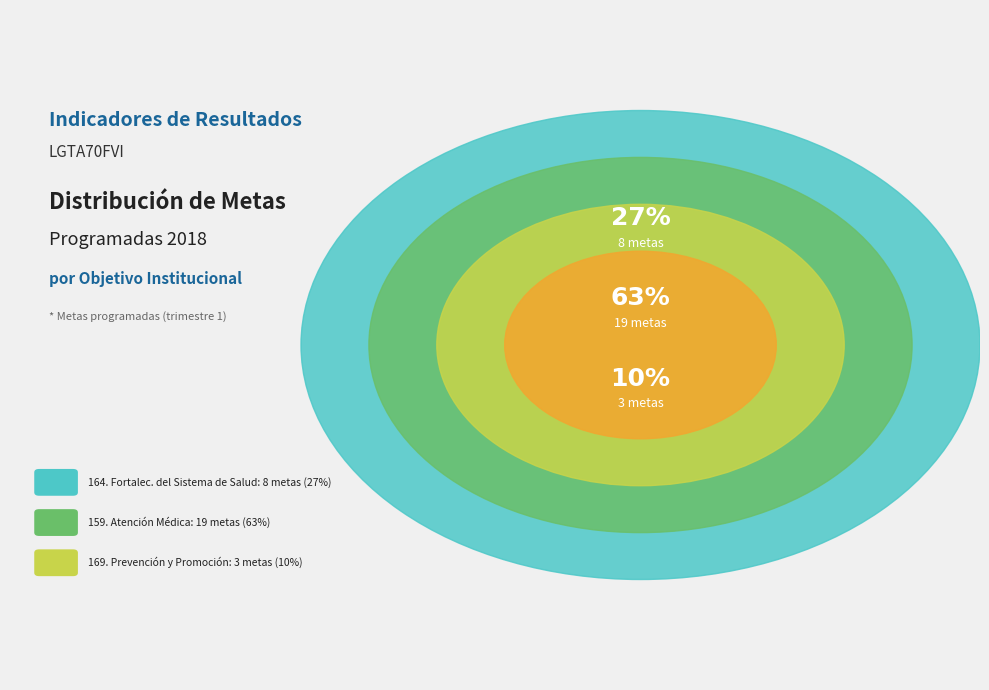

To the nearest percent, what is the average slice percentage?

33%